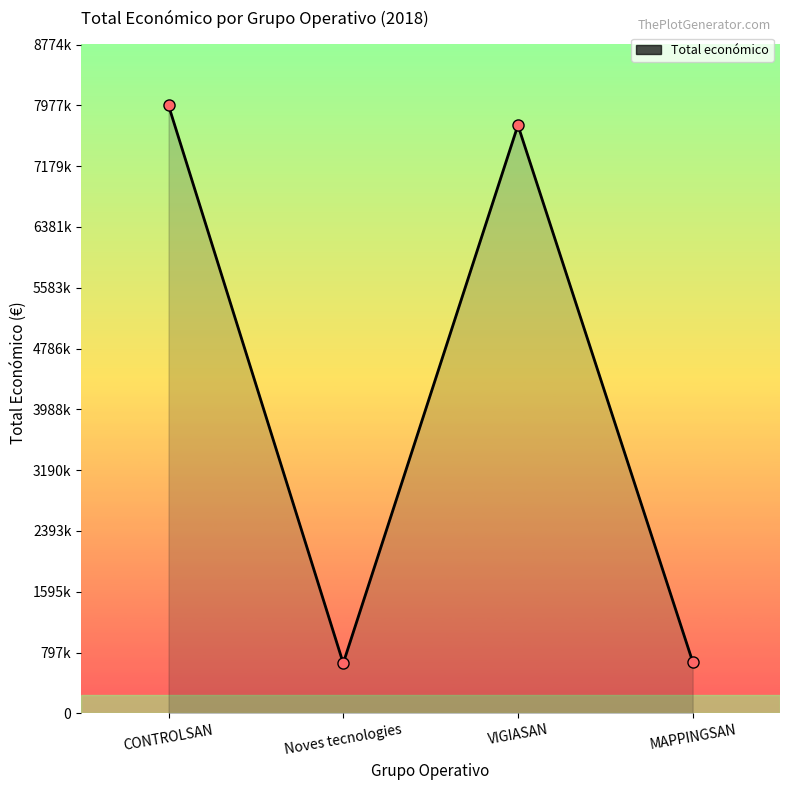

Which has a higher value, MAPPINGSAN or CONTROLSAN?

CONTROLSAN